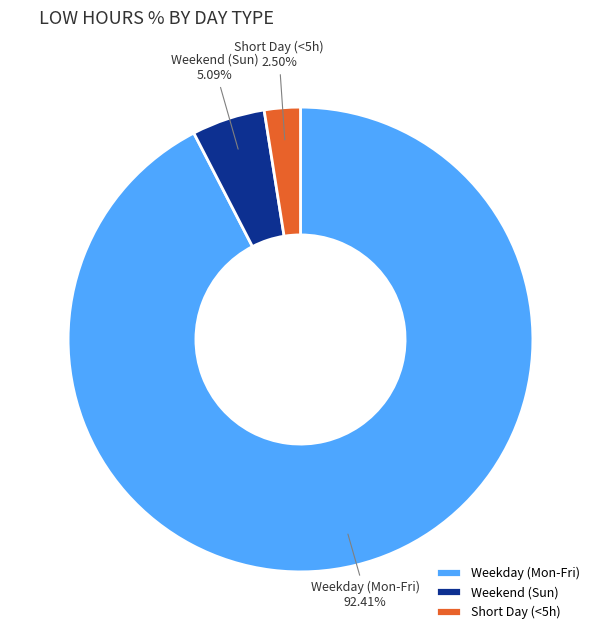

Rank the categories by value from lowest to highest.

Short Day (<5h), Weekend (Sun), Weekday (Mon-Fri)